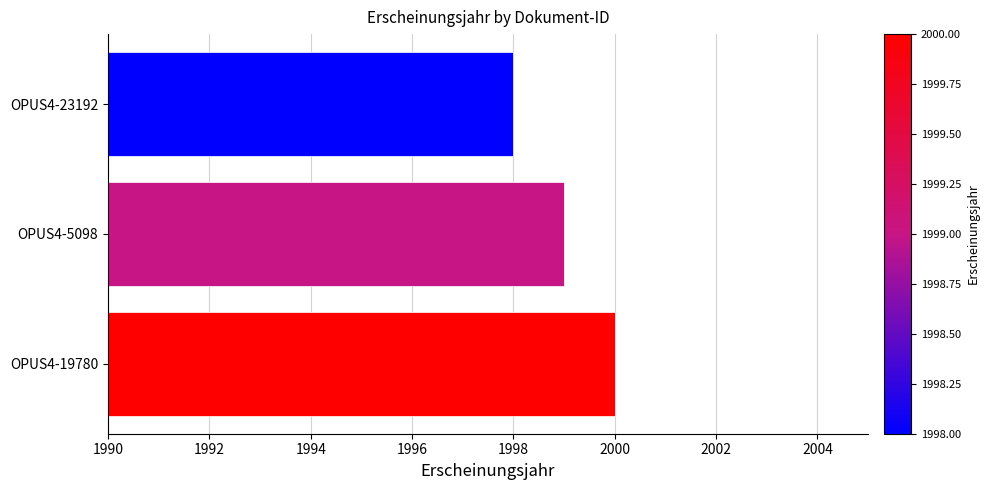

What value does the data have at OPUS4-5098?

1999